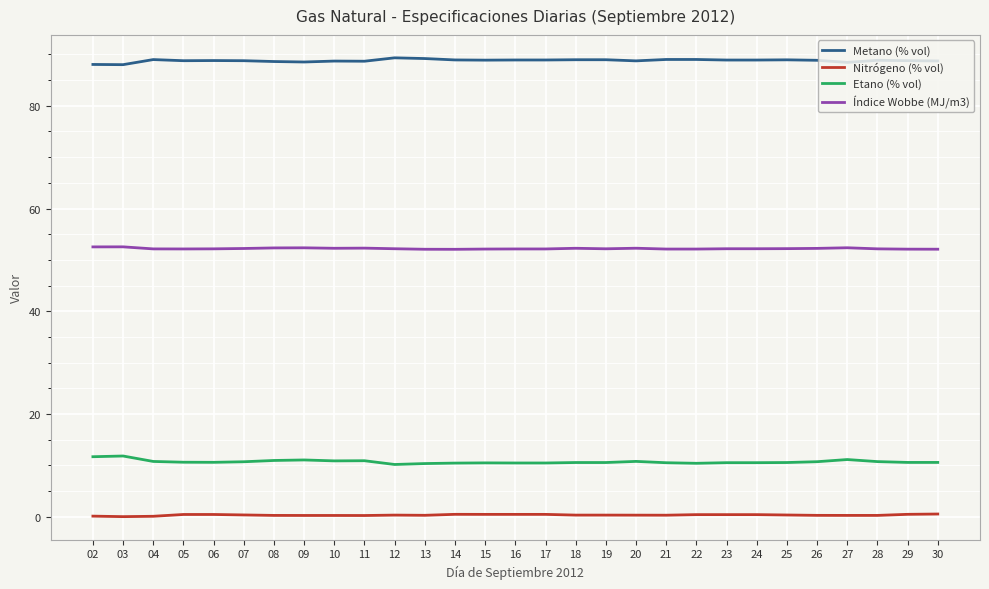

True or false: Nitrógeno (% vol) and Metano (% vol) cross at least once.

False